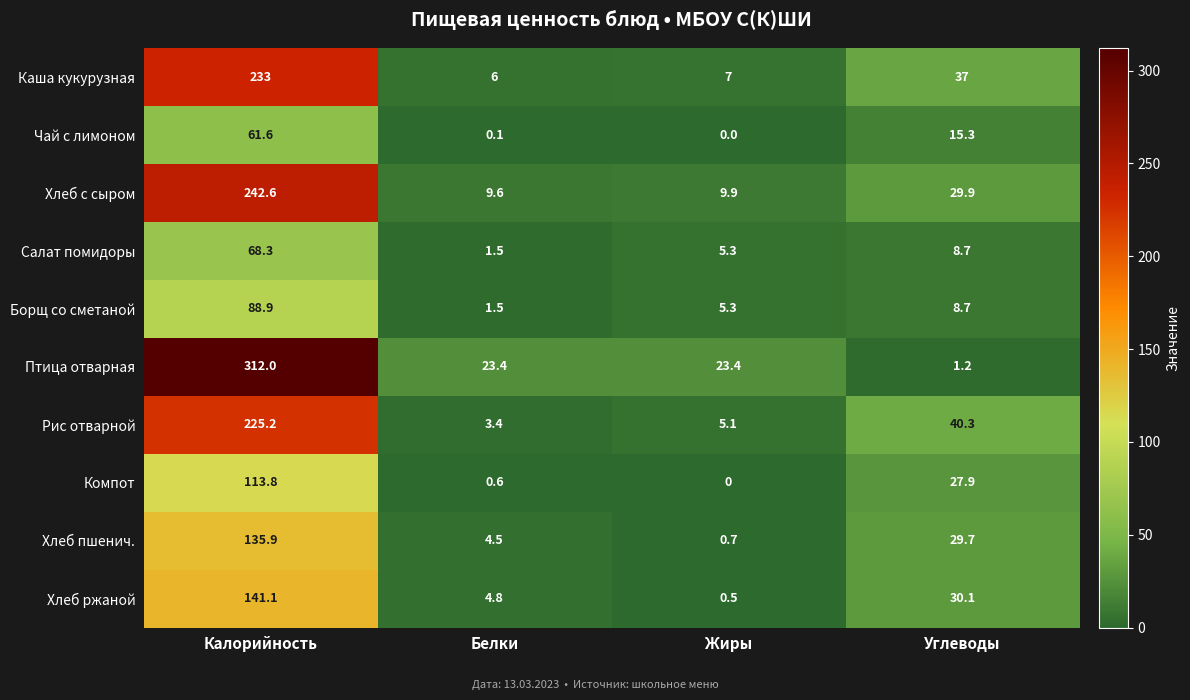

What is the minimum value for Салат помидоры?

1.5